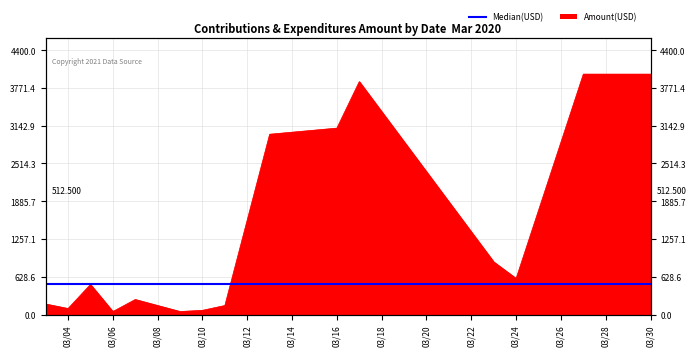

At which category does the chart reach its minimum across all series?

03/06